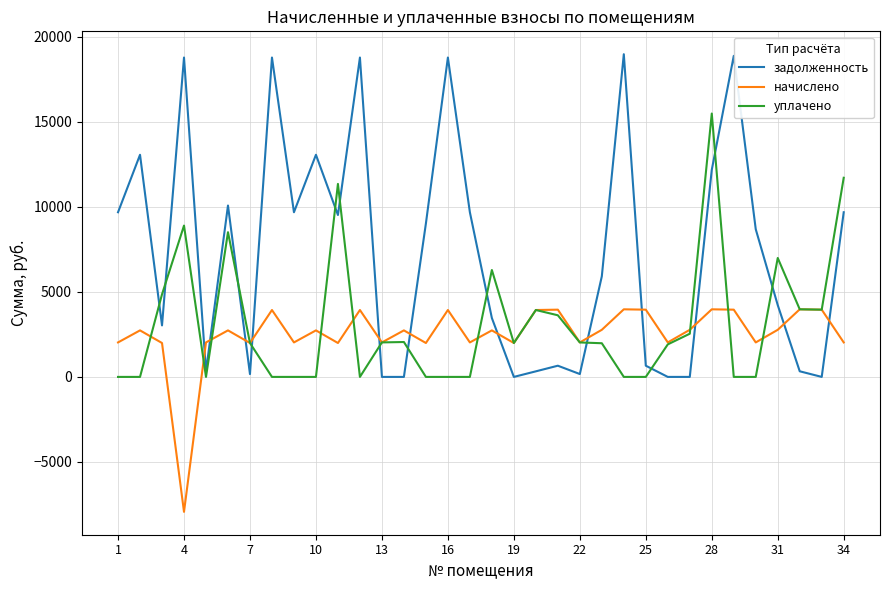

List the series in order of their peak value, highest first.

задолженность, уплачено, начислено